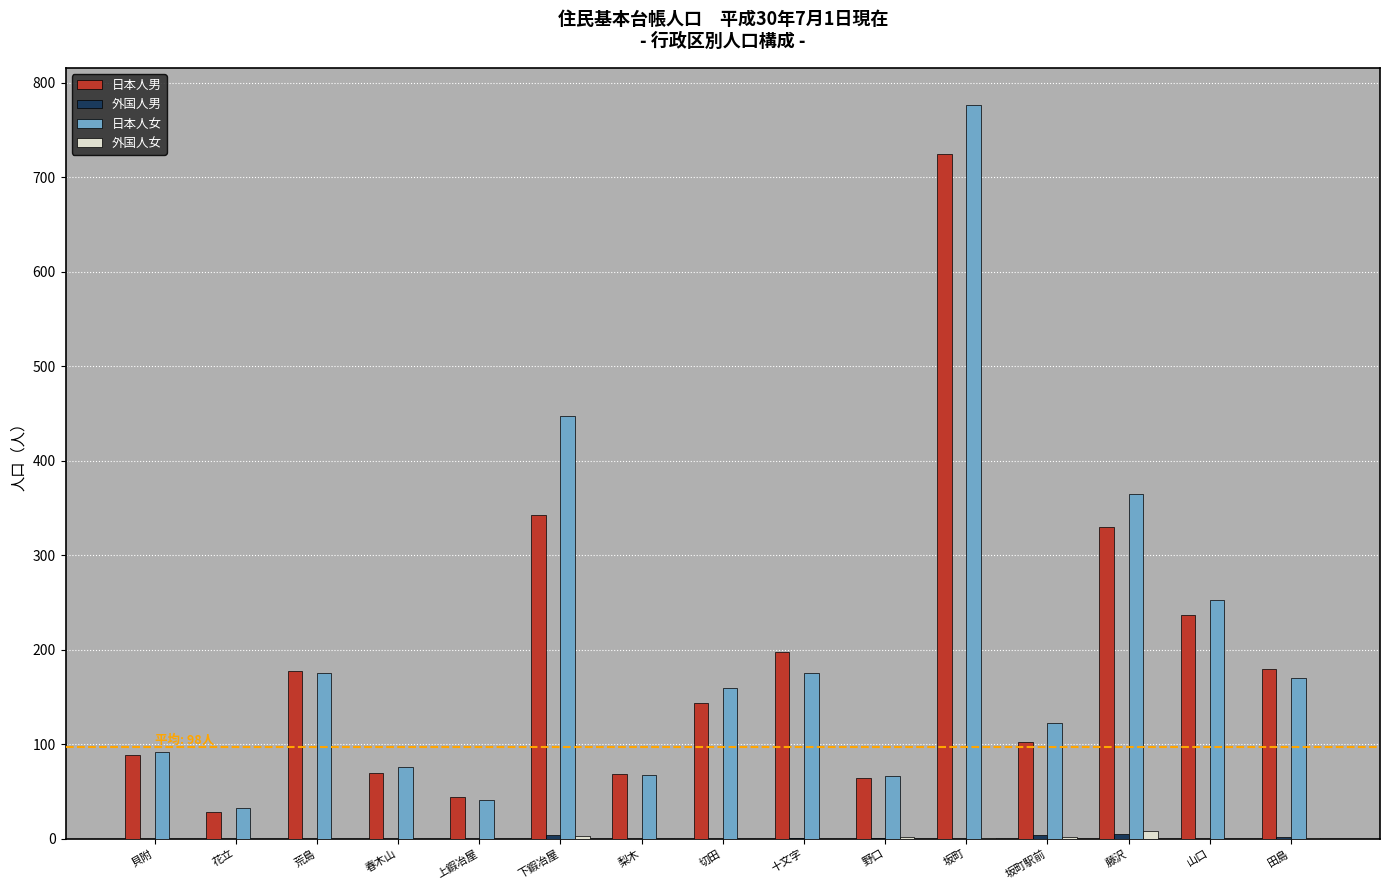

The value of 日本人女 at 藤沢 is 203. True or false?

False